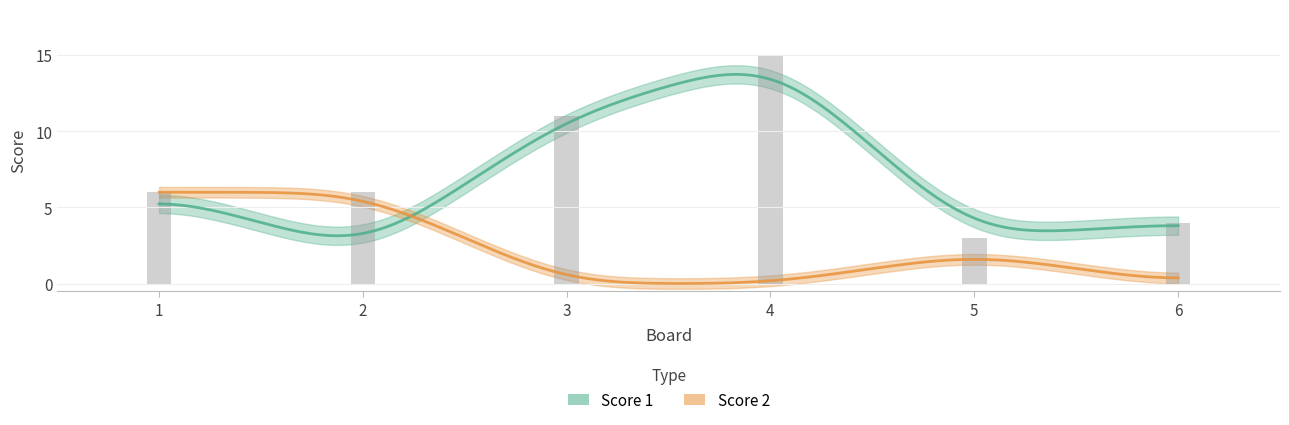

At which category does the chart reach its peak across all series?

4